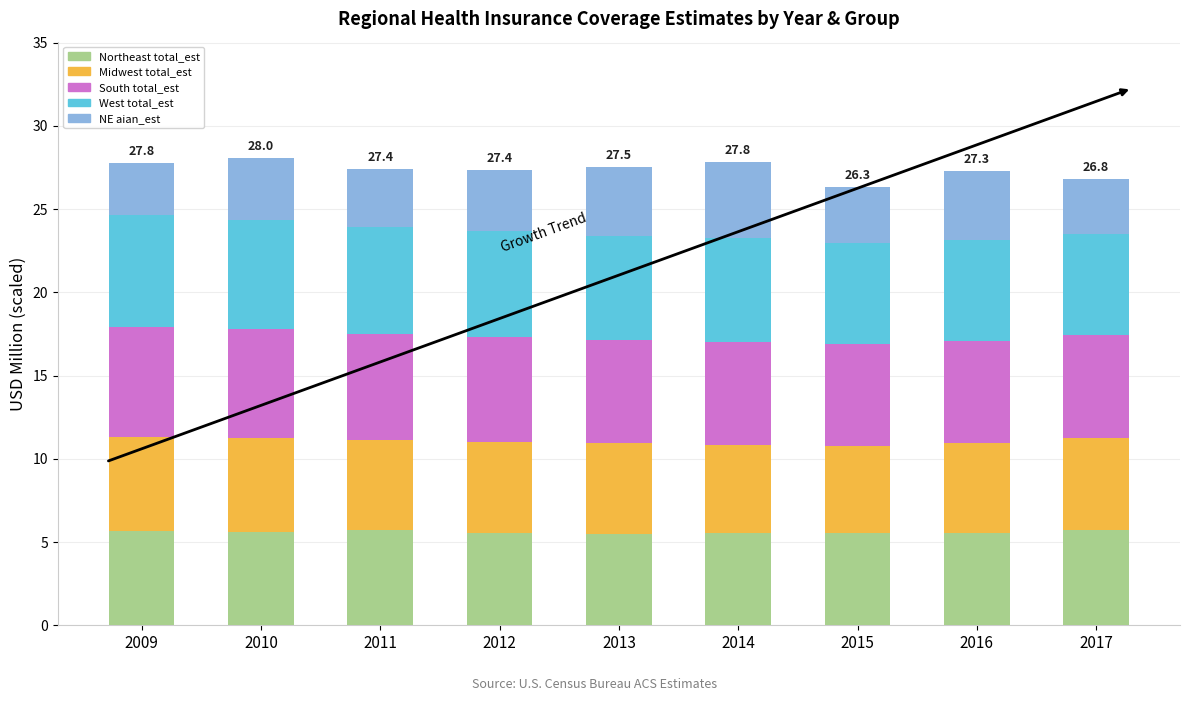

What is the total value across all series at 2010?

28.0